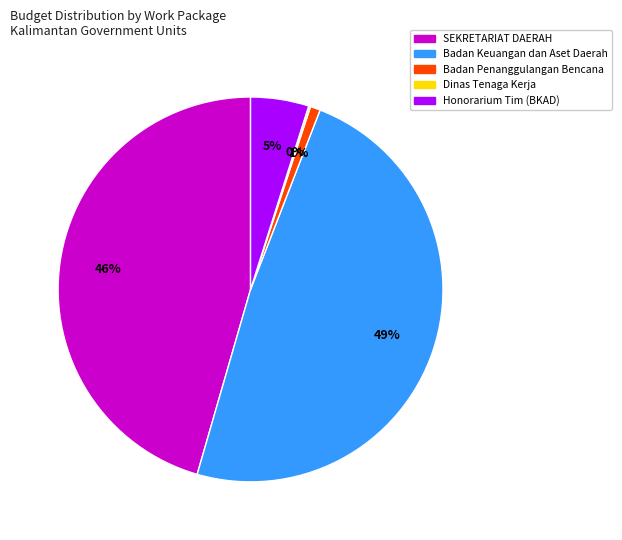

Is there any slice that represents more than half of the pie?

No